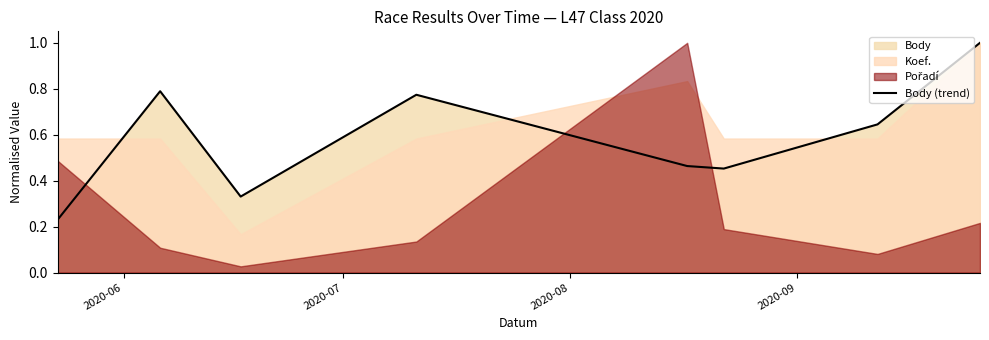

What is the sum of the values at 2020-09 and 2020-06?

1.0